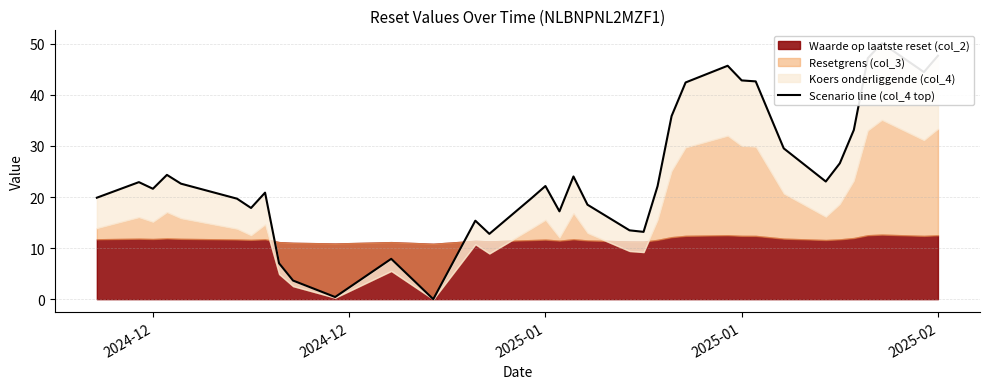

Count the number of categories in the chart.

36